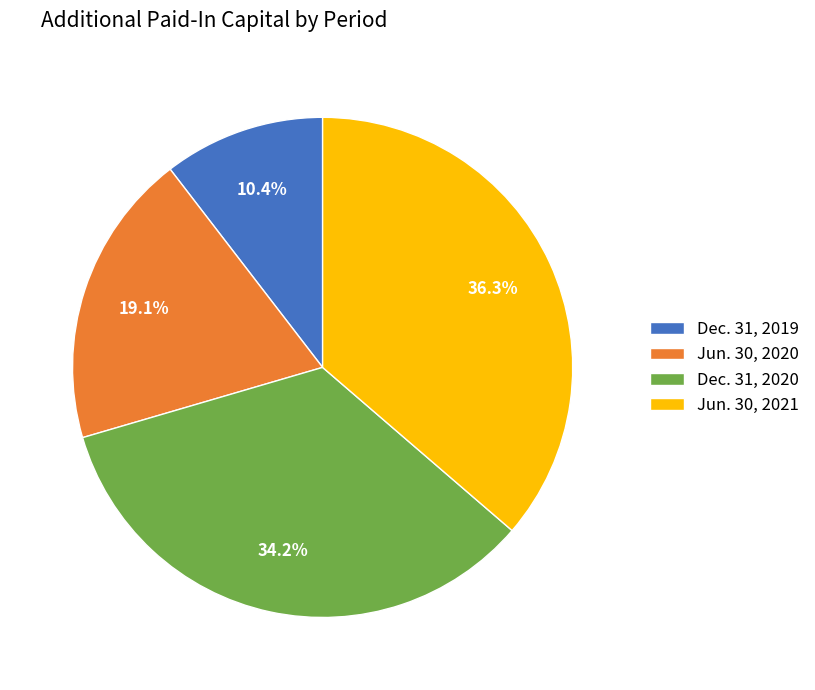

Approximately how many times larger is the value at Dec. 31, 2020 compared to Jun. 30, 2021?

0.9